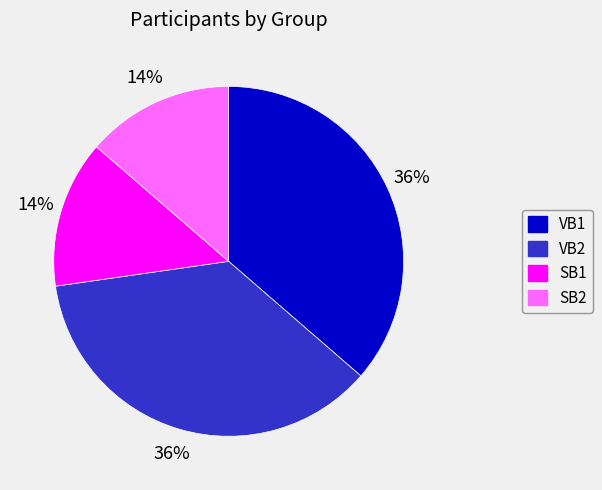

How many slices are in this pie chart?

4